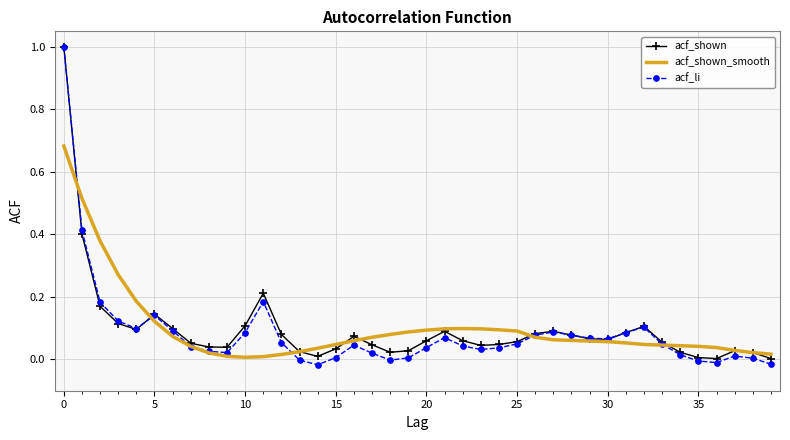

What is the maximum value shown in the chart?

1.0